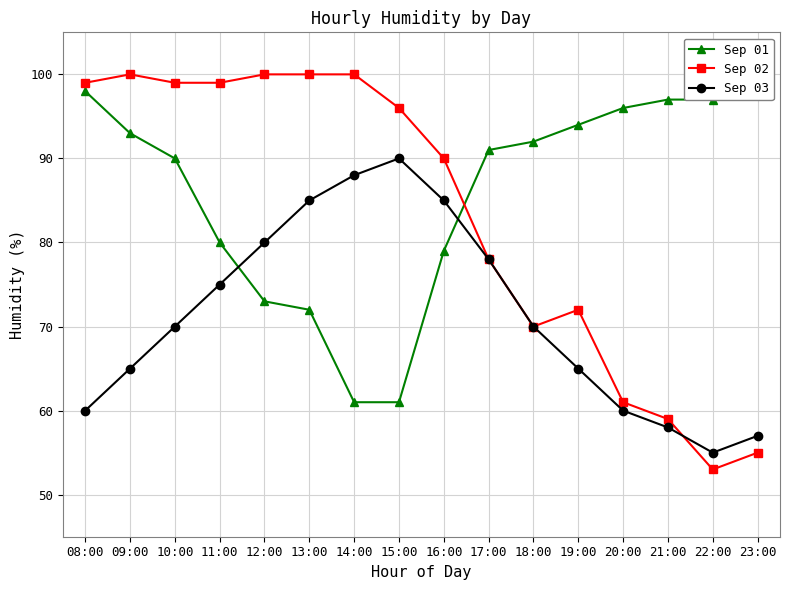

At which category does Sep 02 reach its first local valley?

18:00